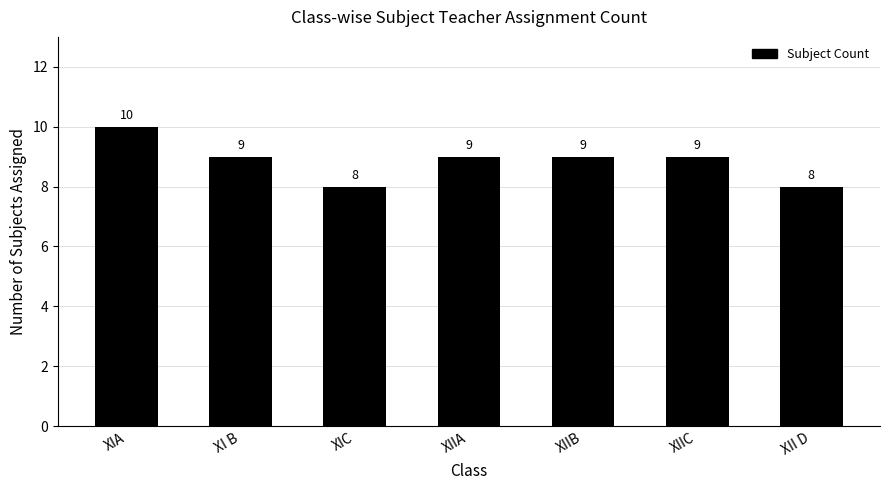

What is the sum of the values at XIIC and XI B?

18